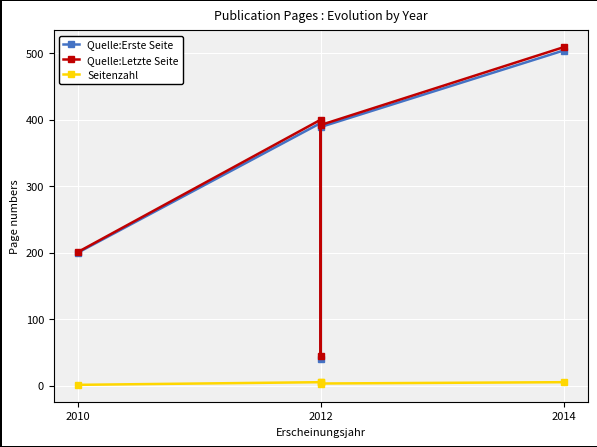

What is the smallest value displayed?

1